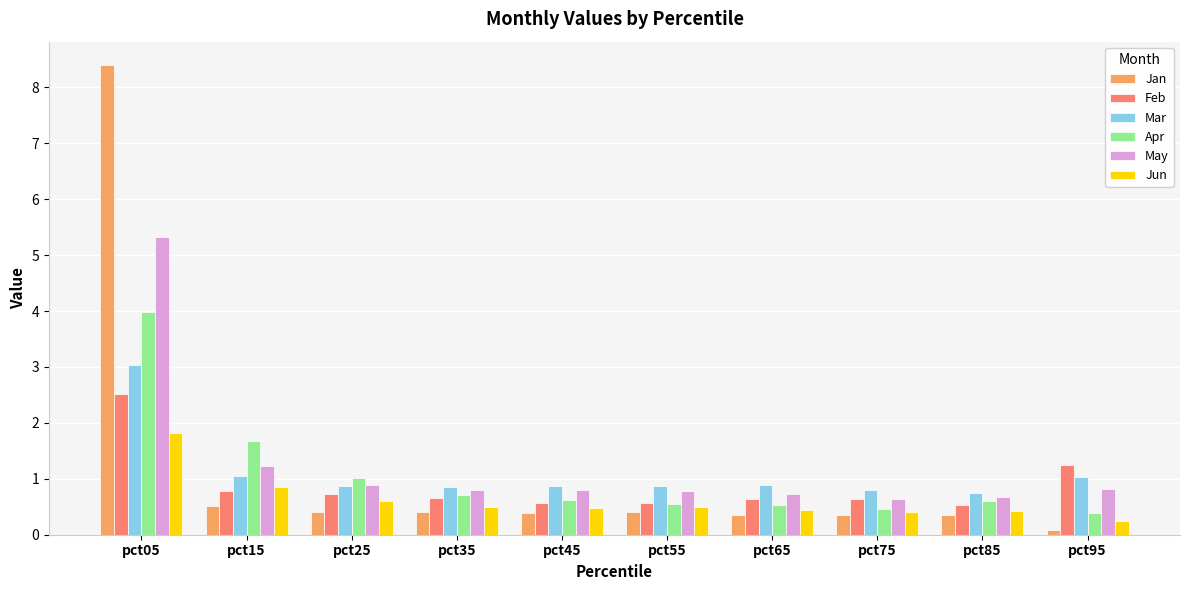

Which series has the largest range (max minus min)?

Jan